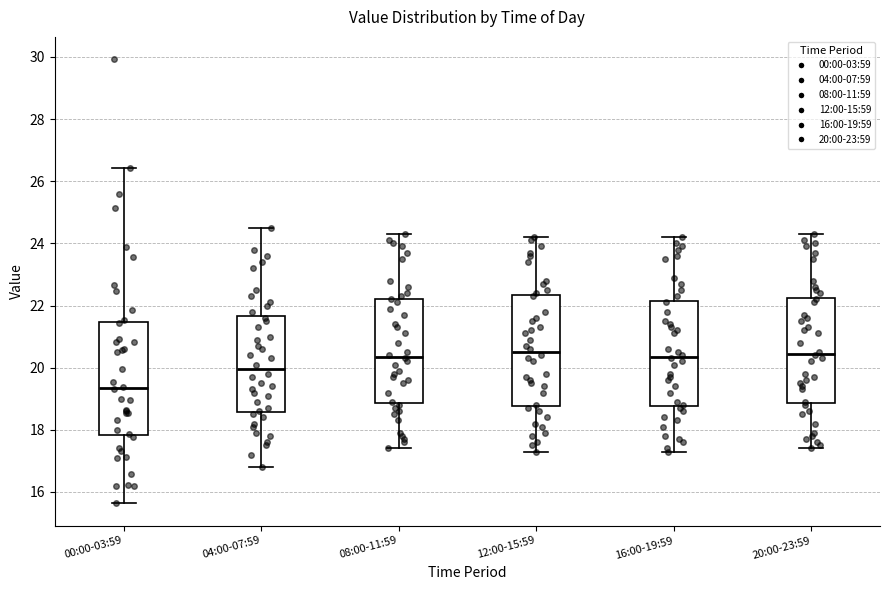

Reading left to right, read every box against the y-axis: the position of its median line, the range the box covers, and the ends of its whiskers. The values are not printed on the chart, so give them approximately, as read against the axis.

00:00-03:59: median 19.4, box 17.8 to 21.4, whiskers 15.6 to 26.4
04:00-07:59: median 20.0, box 18.6 to 21.6, whiskers 16.8 to 24.6
08:00-11:59: median 20.4, box 18.8 to 22.2, whiskers 17.4 to 24.4
12:00-15:59: median 20.6, box 18.8 to 22.4, whiskers 17.4 to 24.2
16:00-19:59: median 20.4, box 18.8 to 22.2, whiskers 17.4 to 24.2
20:00-23:59: median 20.4, box 18.8 to 22.2, whiskers 17.4 to 24.4